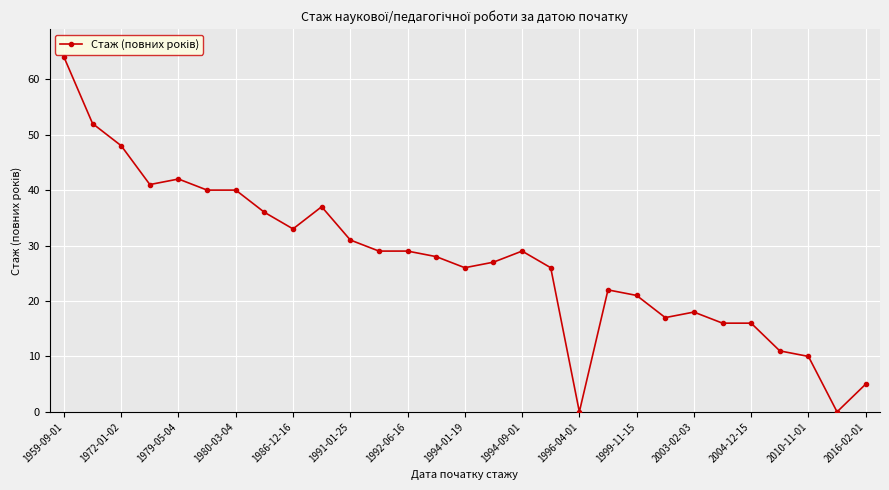

What is the average value?

27